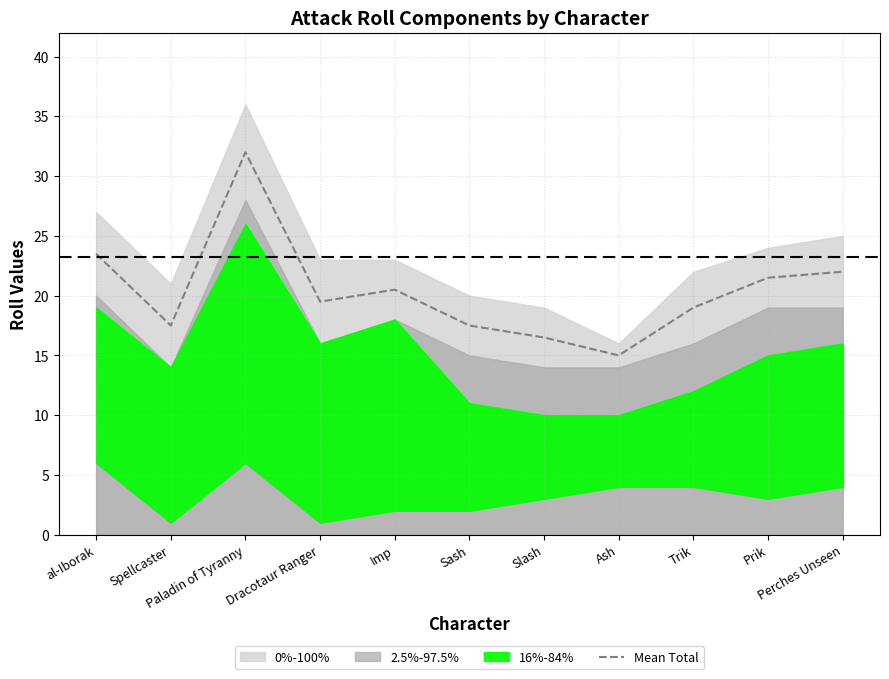

What is the difference between the maximum and minimum values?

17.0